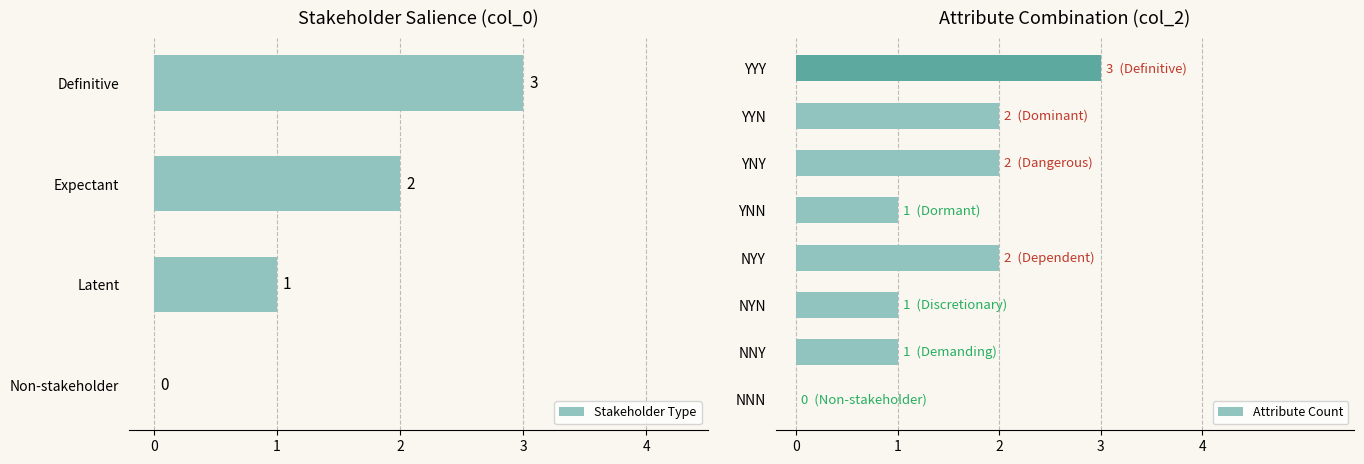

Is it true that the value at Definitive is 5?

False